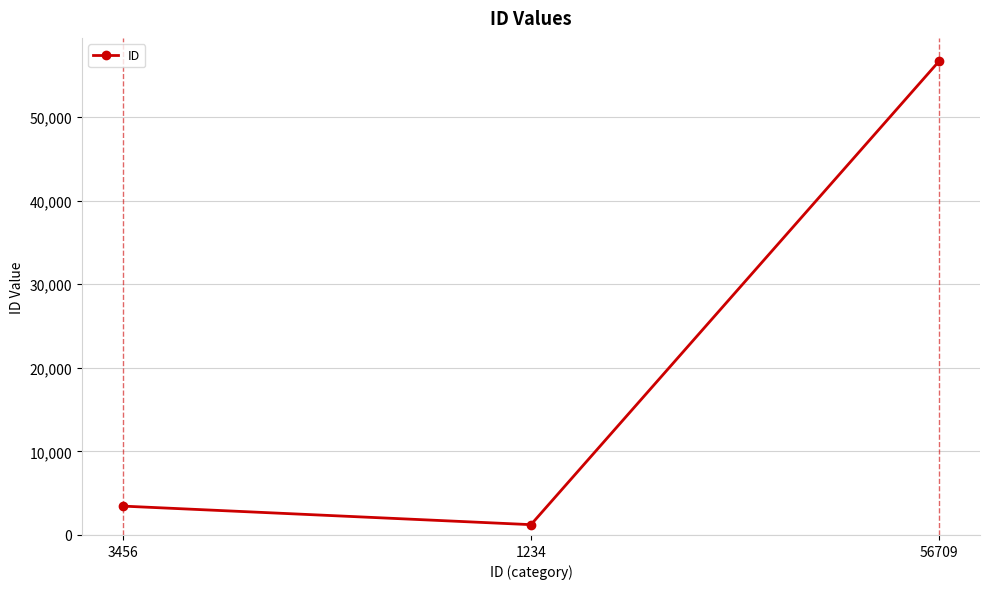

Where is the data nearest to the value 28971?

3456